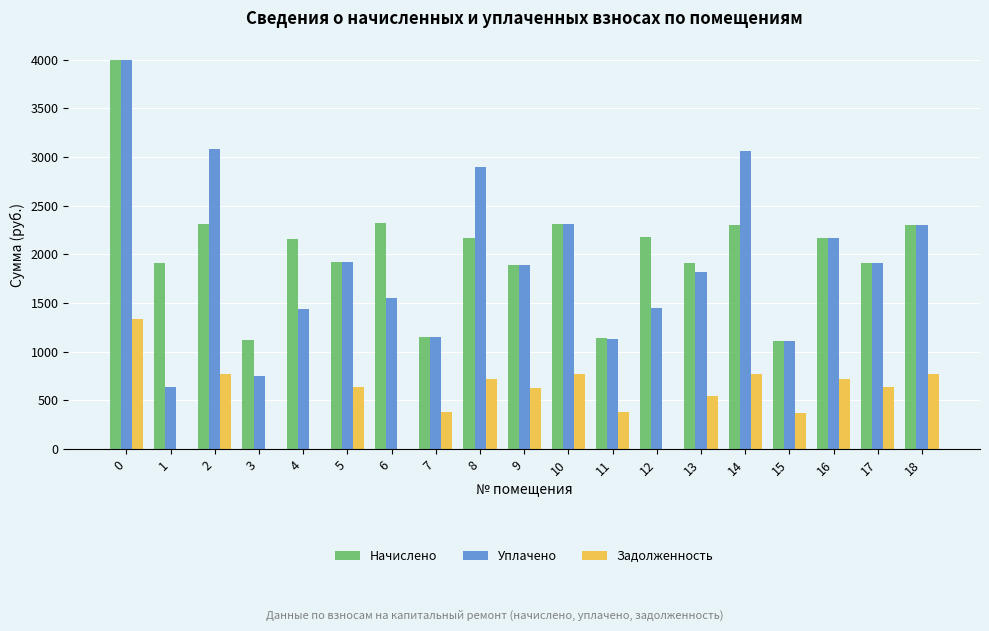

What is the total value across all series at 9?

4404.8